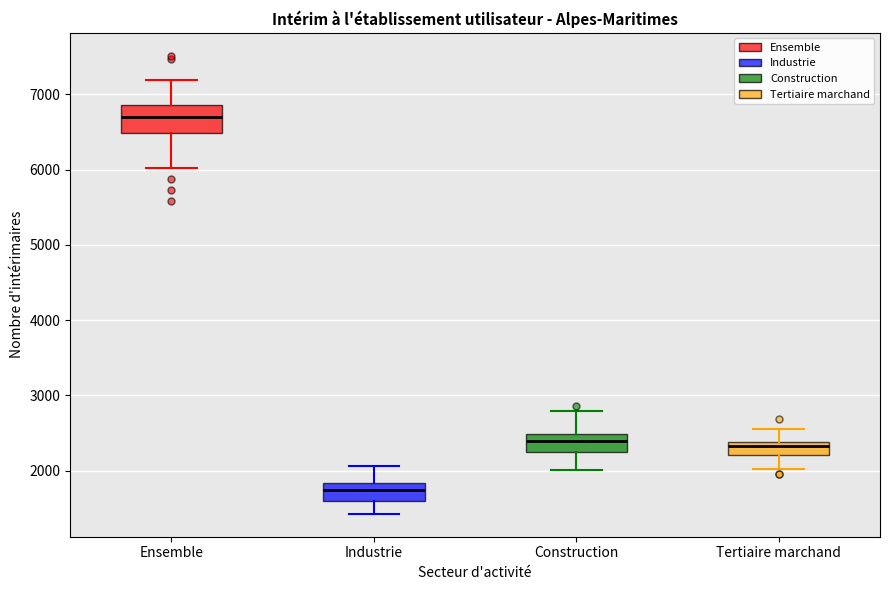

Where is the lower edge of the box for Tertiaire marchand on the y-axis? The values are not printed on the chart, so give them approximately, as read against the axis.

2200